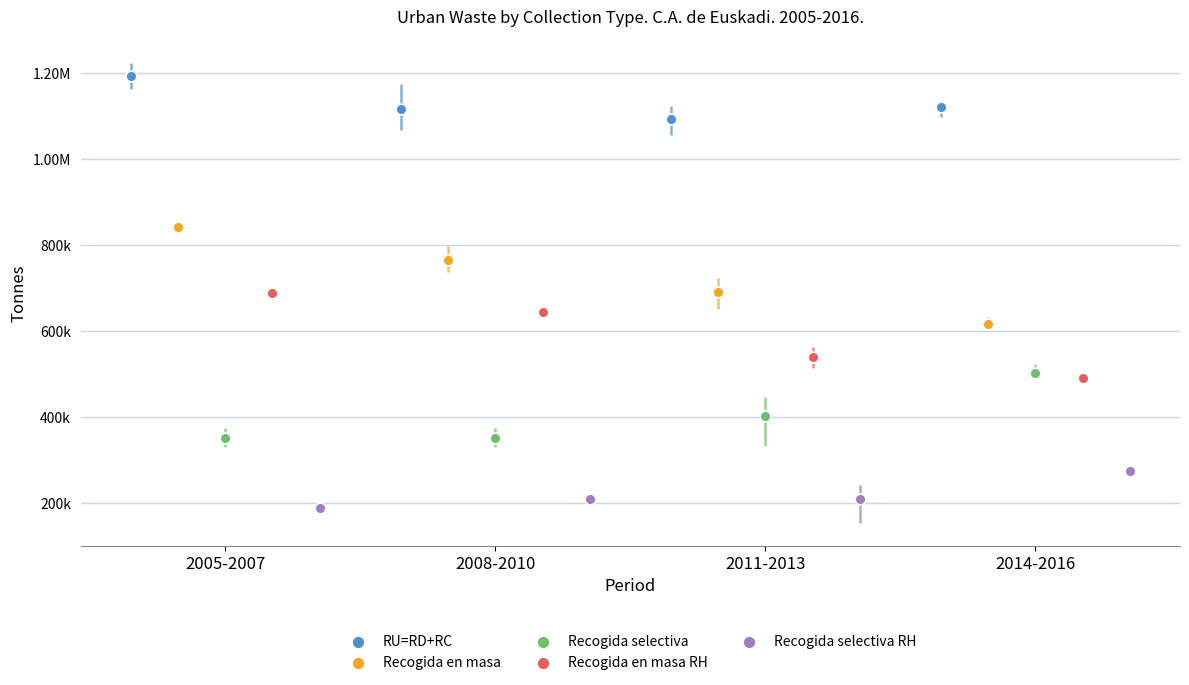

What are all the series names shown in the legend?

RU=RD+RC, Recogida en masa, Recogida selectiva, Recogida en masa RH, Recogida selectiva RH